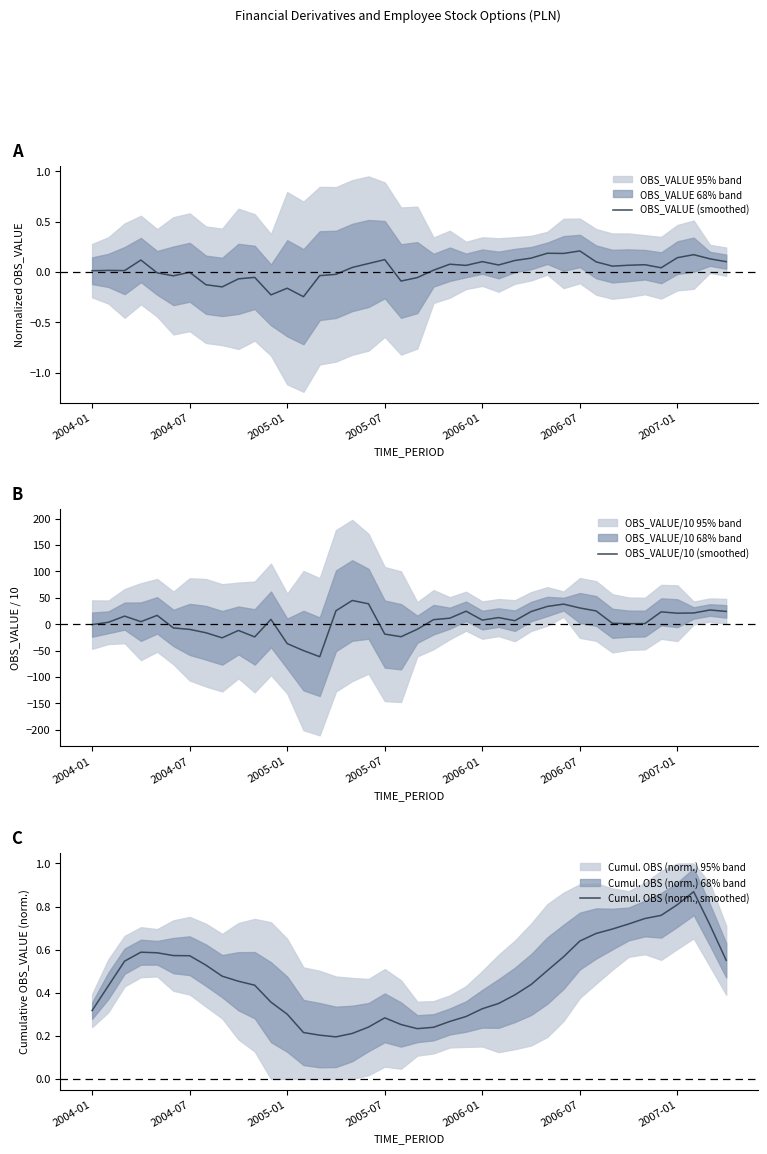

Which series ends up on top after the final intersection of OBS_VALUE/10 (smoothed) and OBS_VALUE (smoothed)?

OBS_VALUE/10 (smoothed)